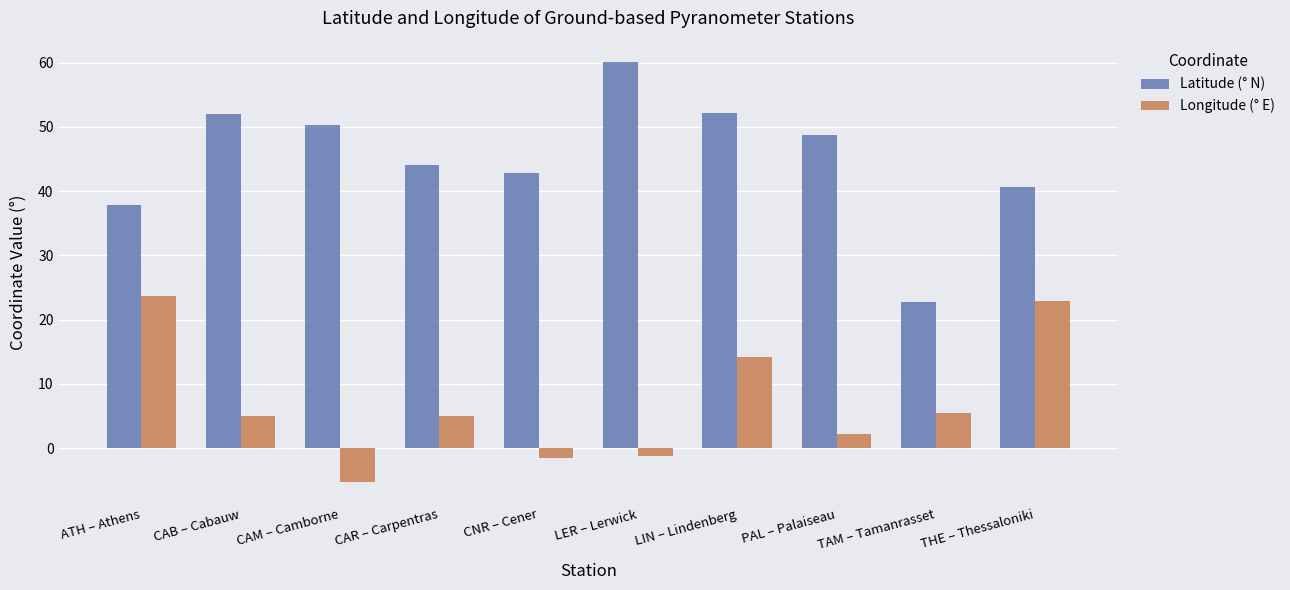

List the series in order of their overall mean, lowest first.

Longitude (° E), Latitude (° N)